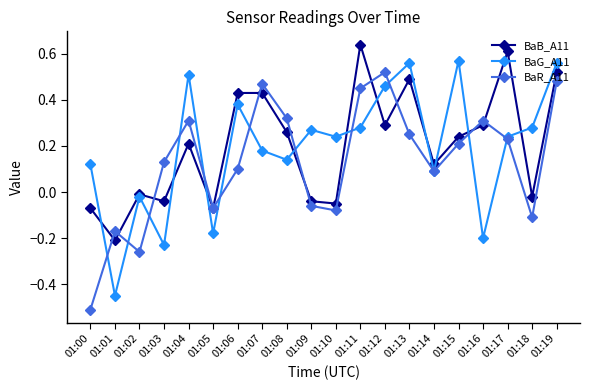

List the series in order of their overall mean, lowest first.

BaR_A11, BaG_A11, BaB_A11